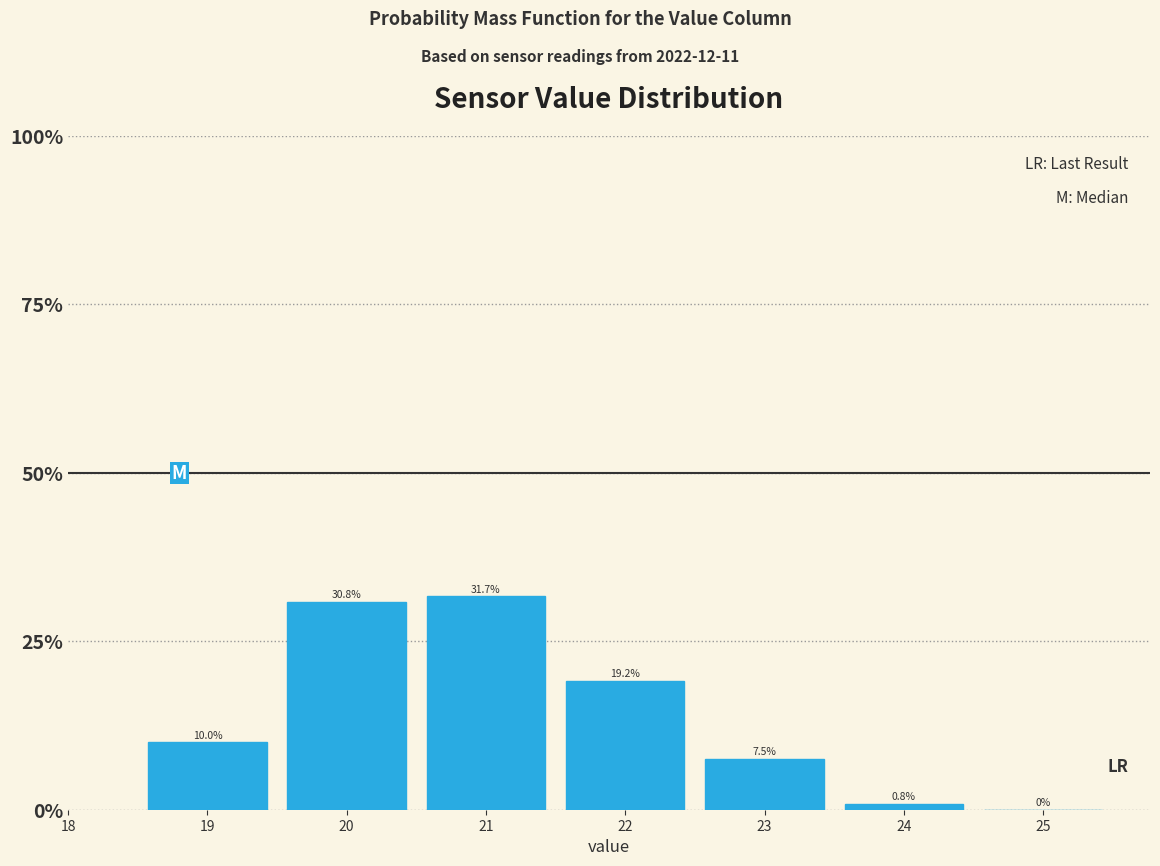

Reading left to right, transcribe this chart: for each bar, give the range it covers on the x-axis and its height.

18.5 to 19.5: 10.0
19.5 to 20.5: 30.8
20.5 to 21.5: 31.7
21.5 to 22.5: 19.2
22.5 to 23.5: 7.5
23.5 to 24.5: 0.8
24.5 to 25.5: 0.0